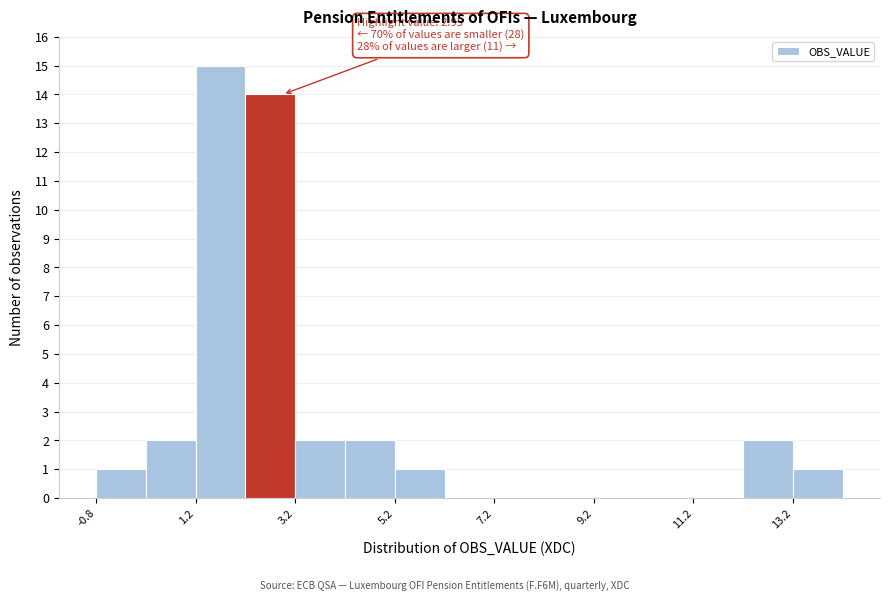

Around what value on the x-axis is the tallest bar? Give the approximate position of its centre, as read against the axis.

1.5